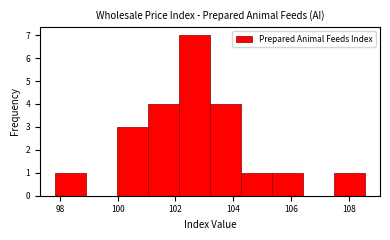

Reading left to right, transcribe this chart: for each bar, give the range it covers on the x-axis and its height. Neither the bar edges nor the heights are printed on the chart, so give them approximately, as read against the axes.

97.8 to 99.0: 1
99.0 to 100.0: 0
100.0 to 101.0: 3
101.0 to 102.2: 4
102.2 to 103.2: 7
103.2 to 104.2: 4
104.2 to 105.4: 1
105.4 to 106.4: 1
106.4 to 107.4: 0
107.4 to 108.6: 1